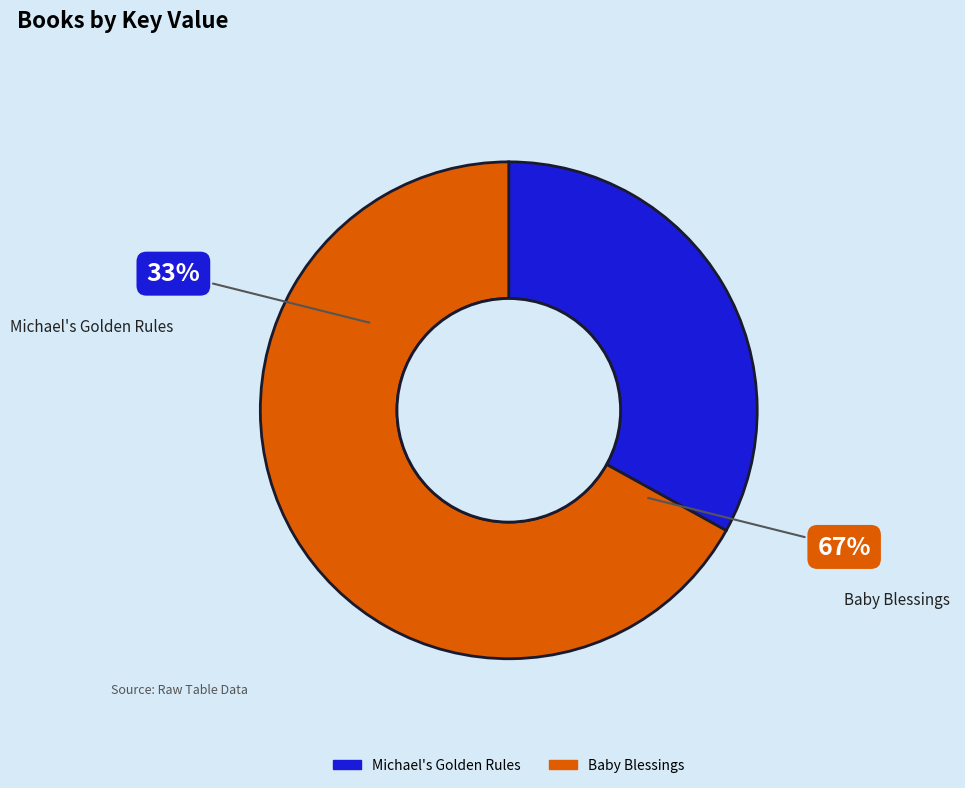

Count the number of slices in the pie.

2